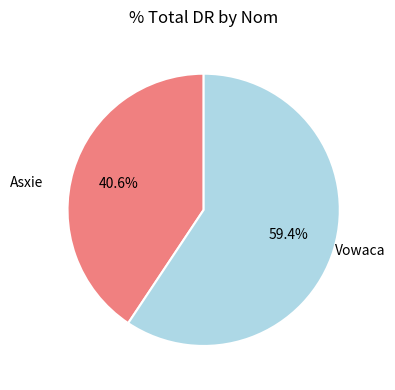

Is it true that Asxie is 41% of the pie?

True